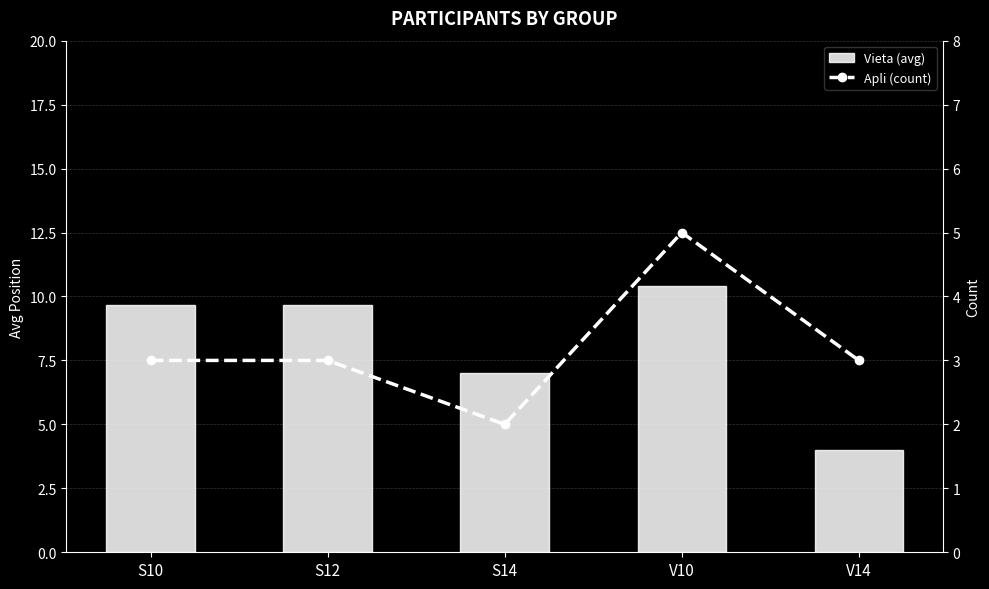

List the labels in order of Apli (count) value, smallest first.

S14, S10, S12, V14, V10